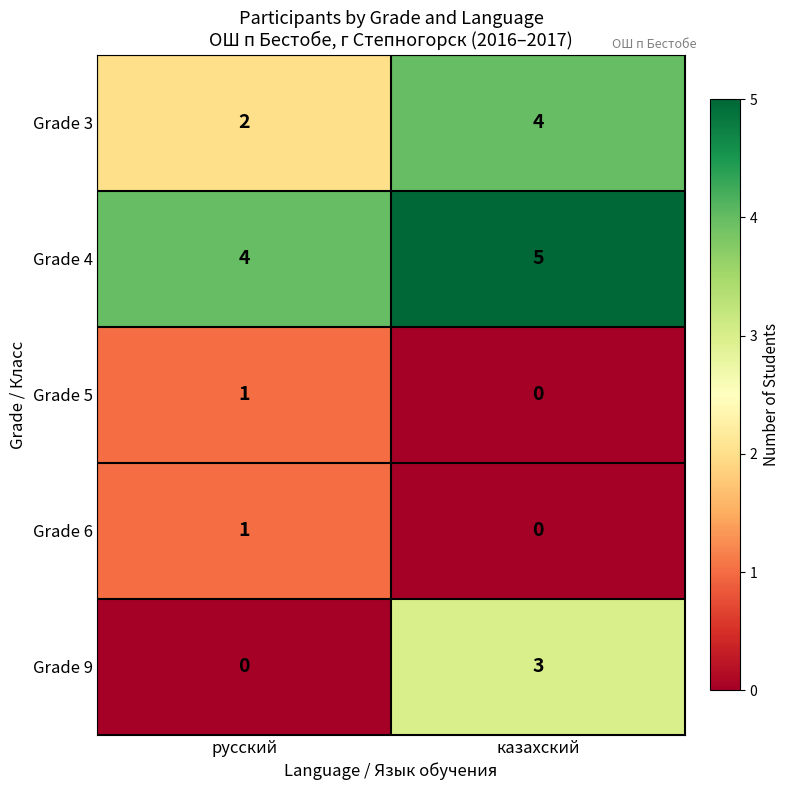

What is the difference between the highest and lowest values at казахский?

5